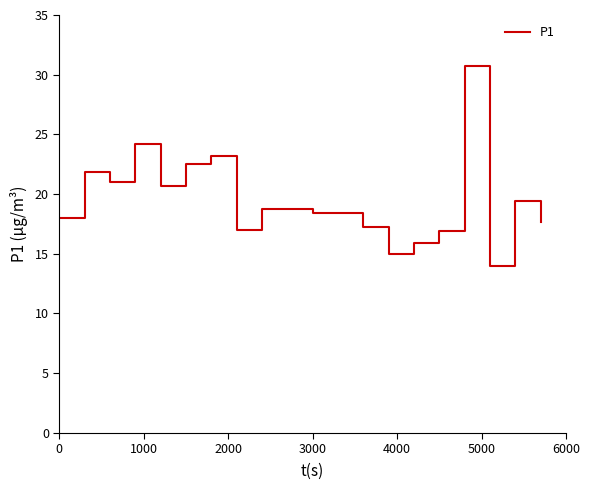

What is the difference between the maximum and minimum values?

16.7